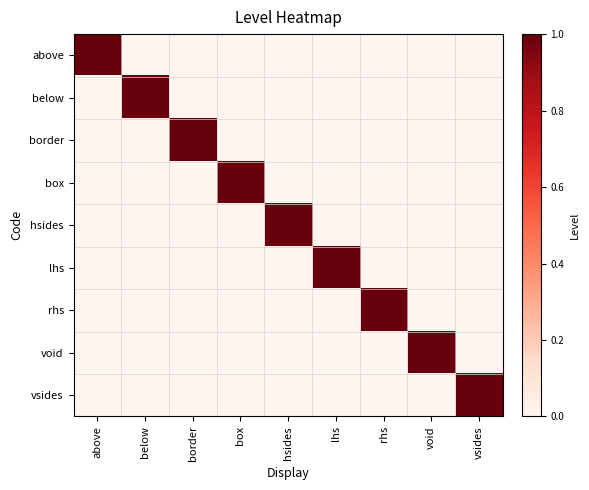

Between lhs and rhs, which is larger?

lhs